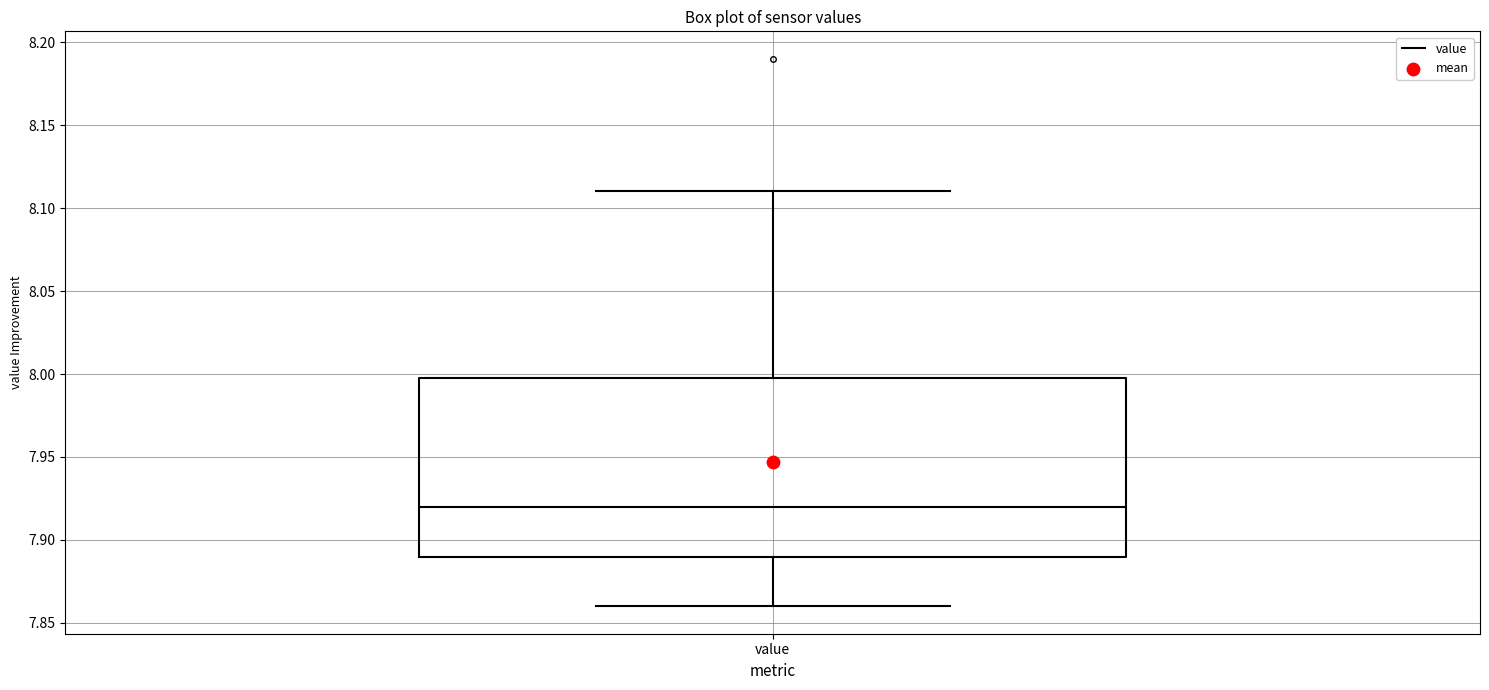

Where is the upper edge of the box for value on the y-axis? The values are not printed on the chart, so give them approximately, as read against the axis.

8.00